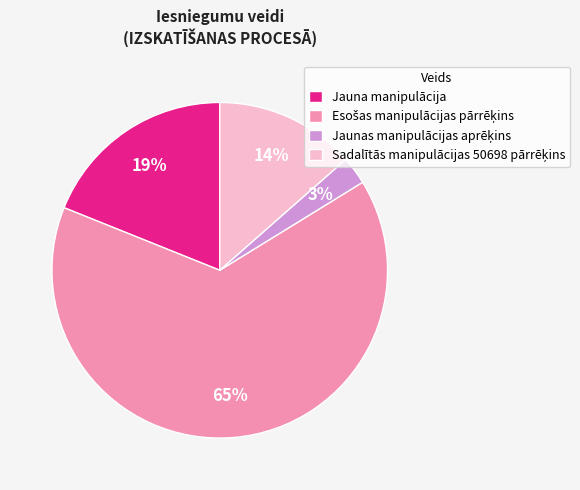

Is it true that Jauna manipulācija is 19% of the pie?

True